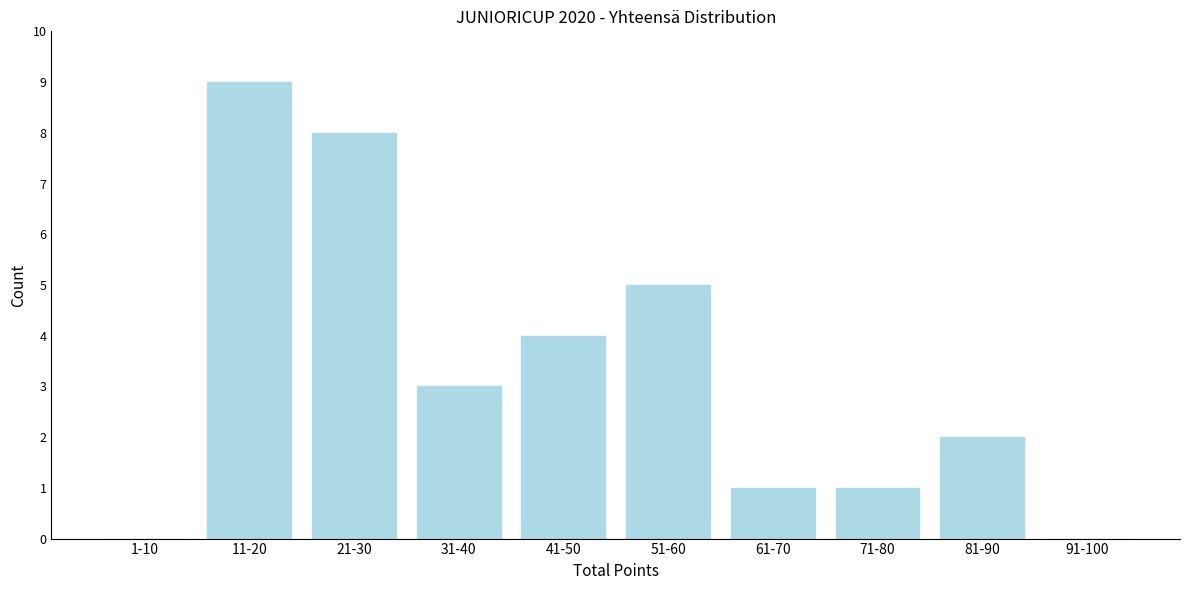

Reading right to left, extract all data points from this chart.

91-100=0	81-90=2	71-80=1	61-70=1	51-60=5	41-50=4	31-40=3	21-30=8	11-20=9	1-10=0